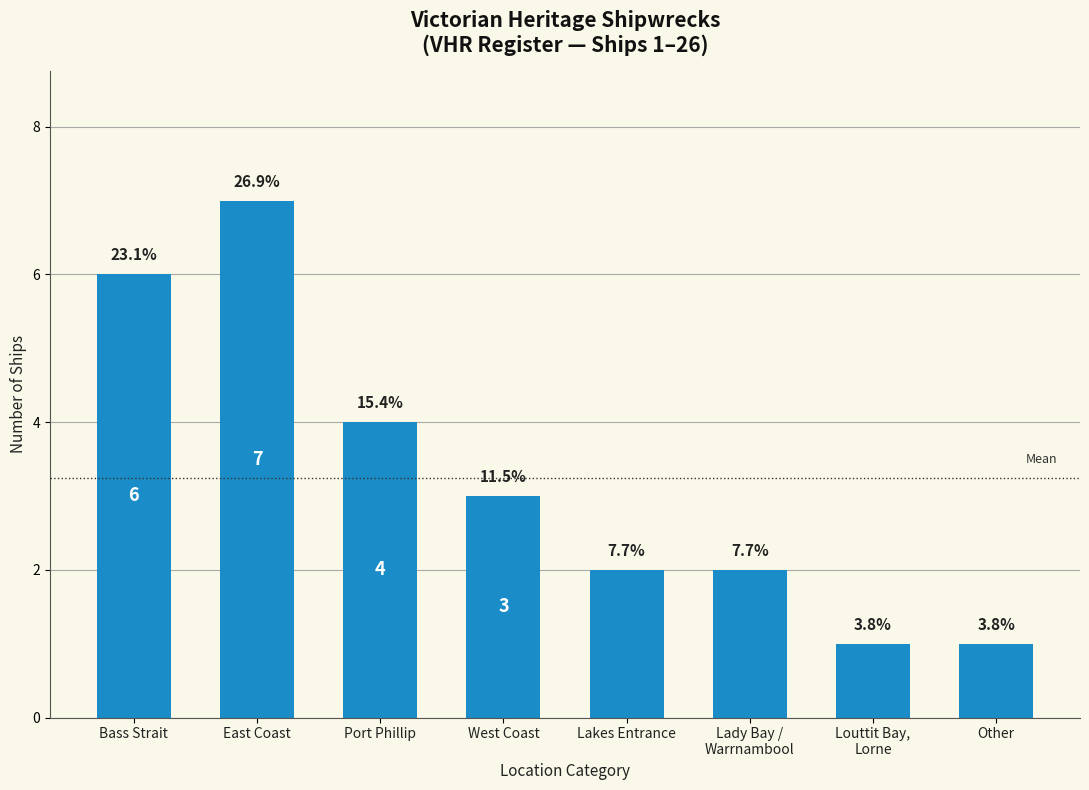

Count the values in the range 2 to 6.

5